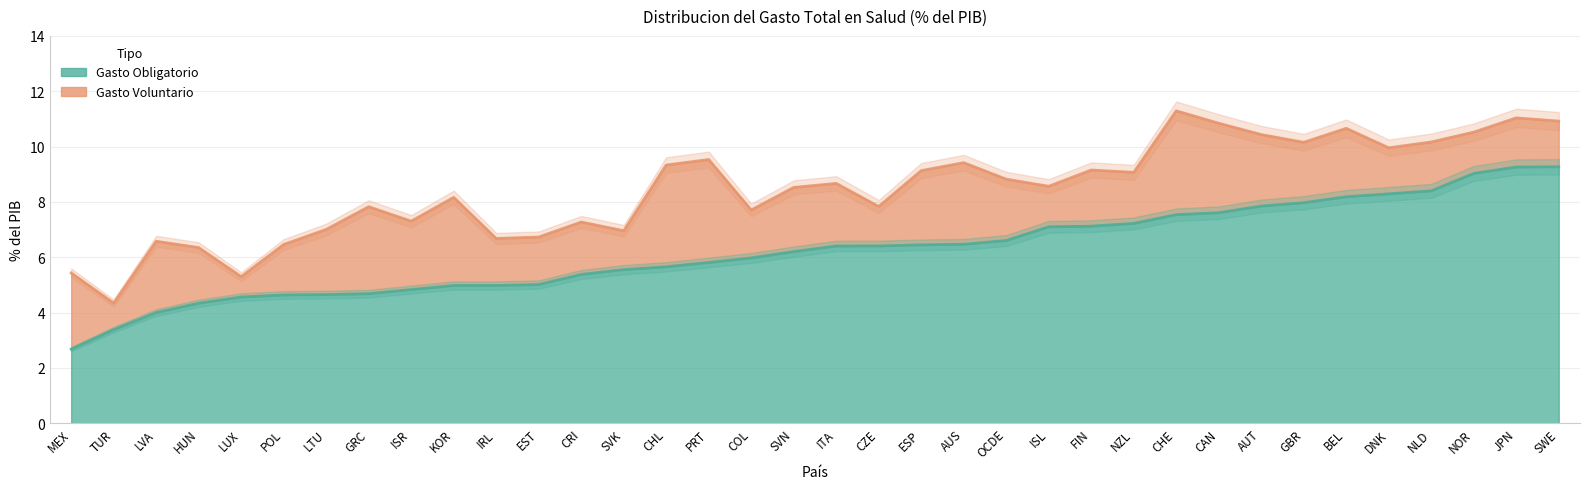

List the labels in order of value, smallest first.

MEX, TUR, LVA, HUN, LUX, POL, LTU, GRC, ISR, KOR, IRL, EST, CRI, SVK, CHL, PRT, COL, SVN, ITA, CZE, ESP, AUS, OCDE, ISL, FIN, NZL, CHE, CAN, AUT, GBR, BEL, DNK, NLD, NOR, JPN, SWE